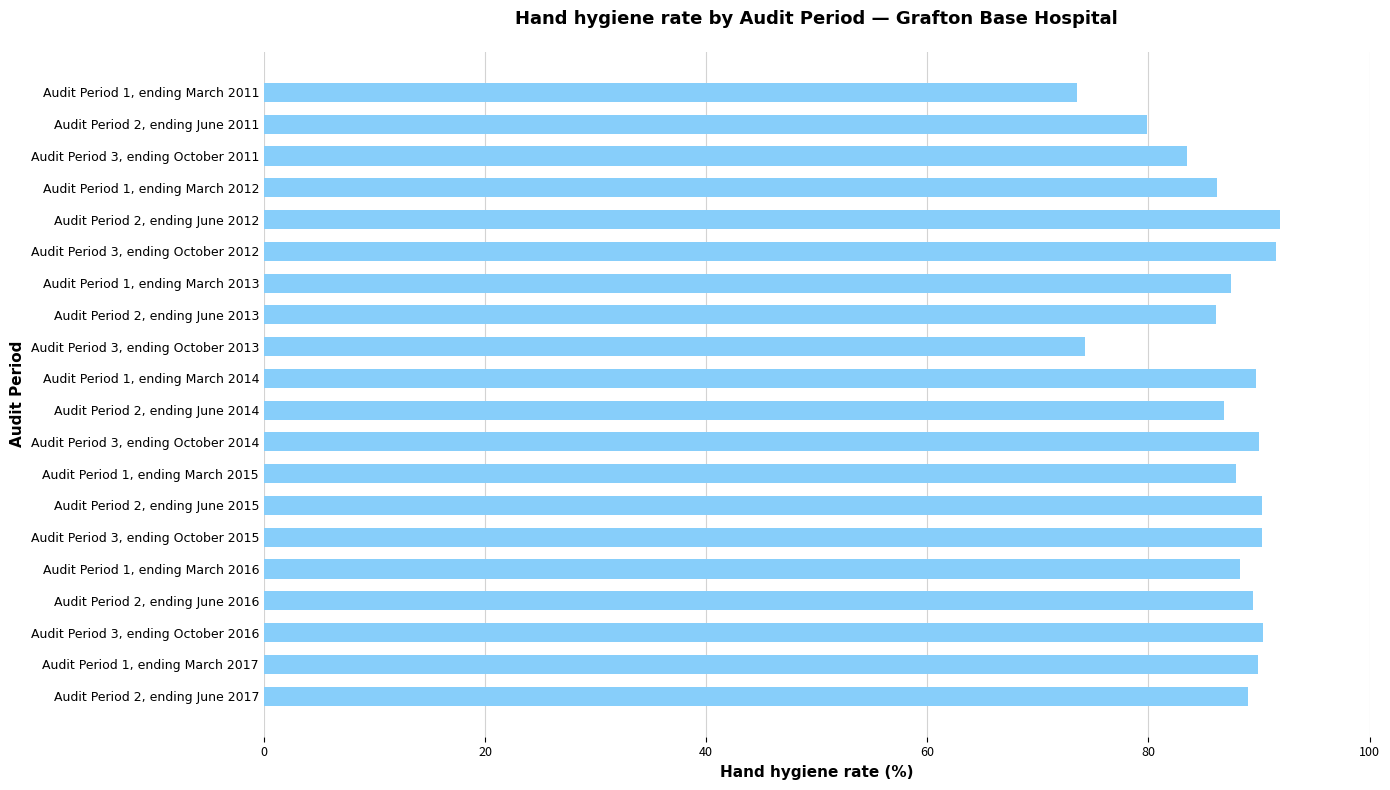

The value at Audit Period 2, ending June 2015 is 21.2. True or false?

False